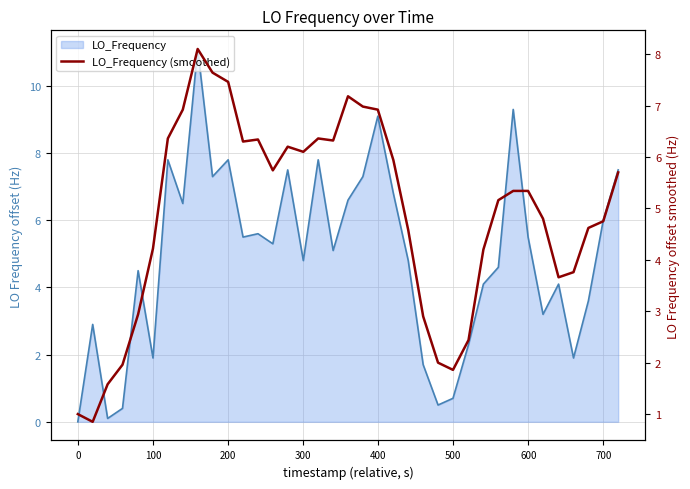

What is the average value?

4.9